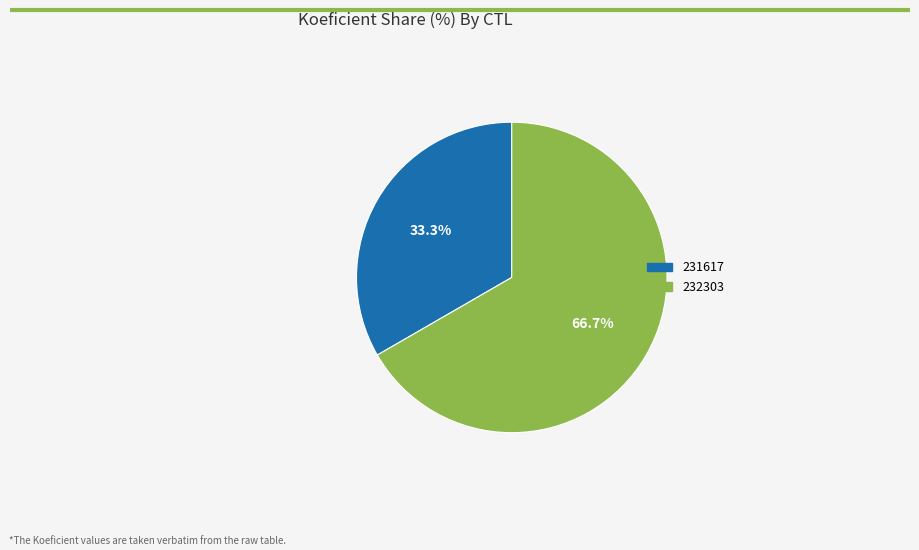

To the nearest percent, what portion does 232303 represent?

67%